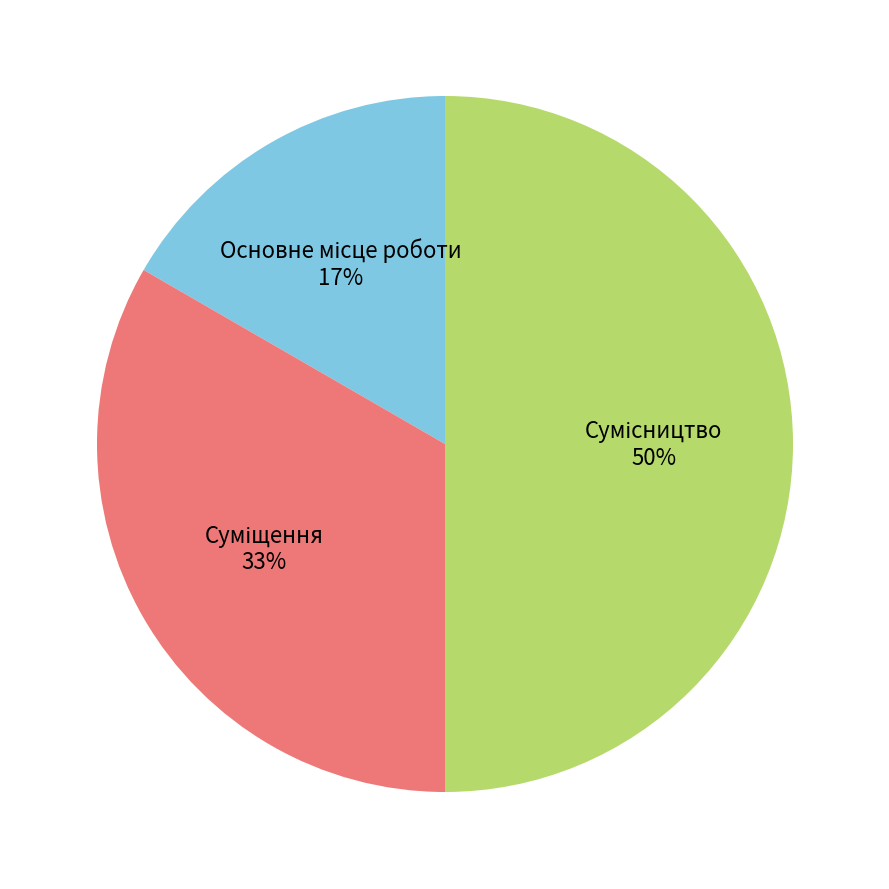

Count the number of slices in the pie.

3